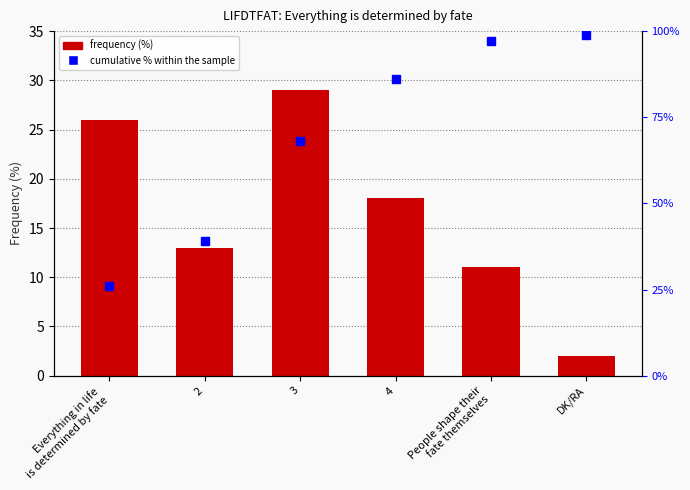

Which series has the largest total across all categories?

Cumulative %